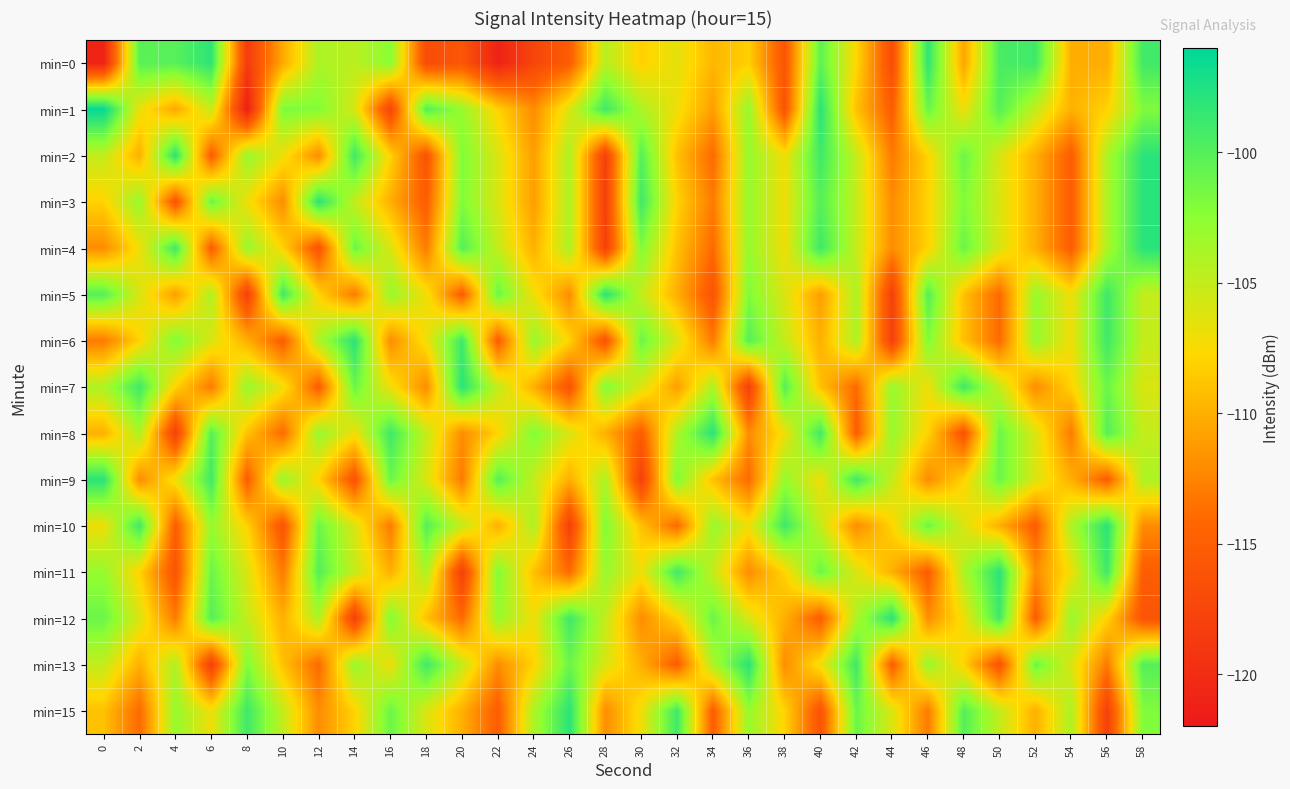

At which category is the sum across all series the highest?

58